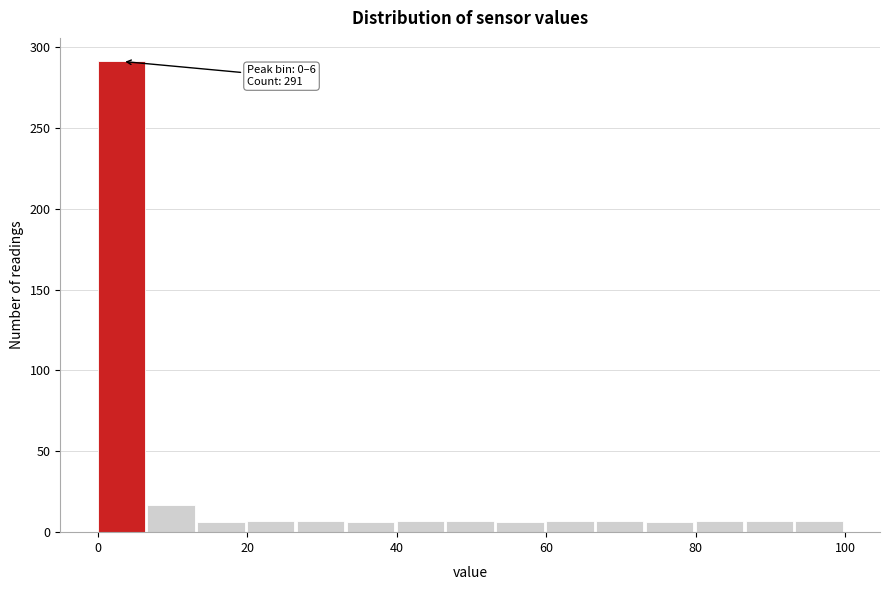

Read against the x-axis, roughly where is the centre of the tallest bar?

4